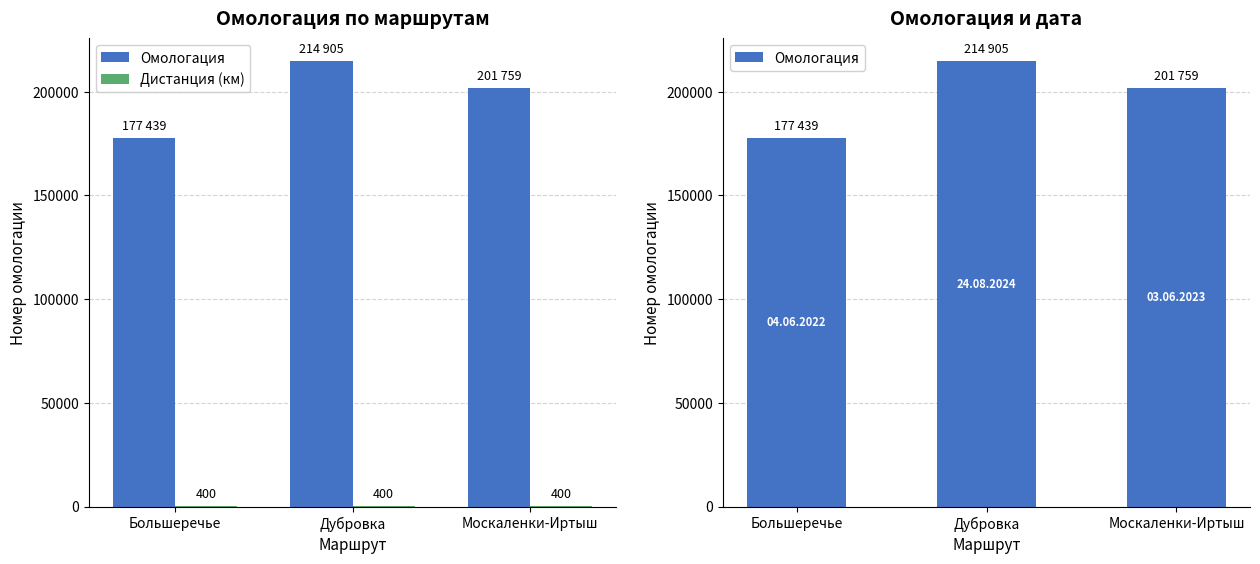

At which category is the sum across all series the highest?

Дубровка